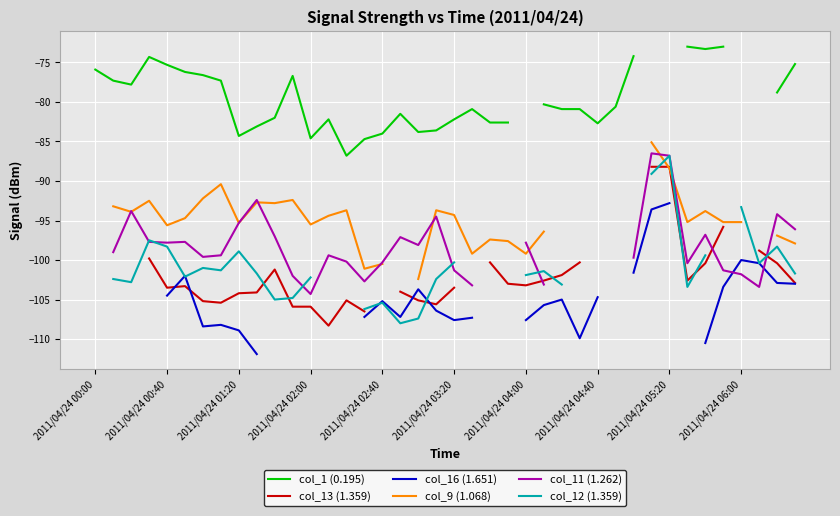

What is the value of the col_11 (1.262) point at the 5th from the left?

-97.8